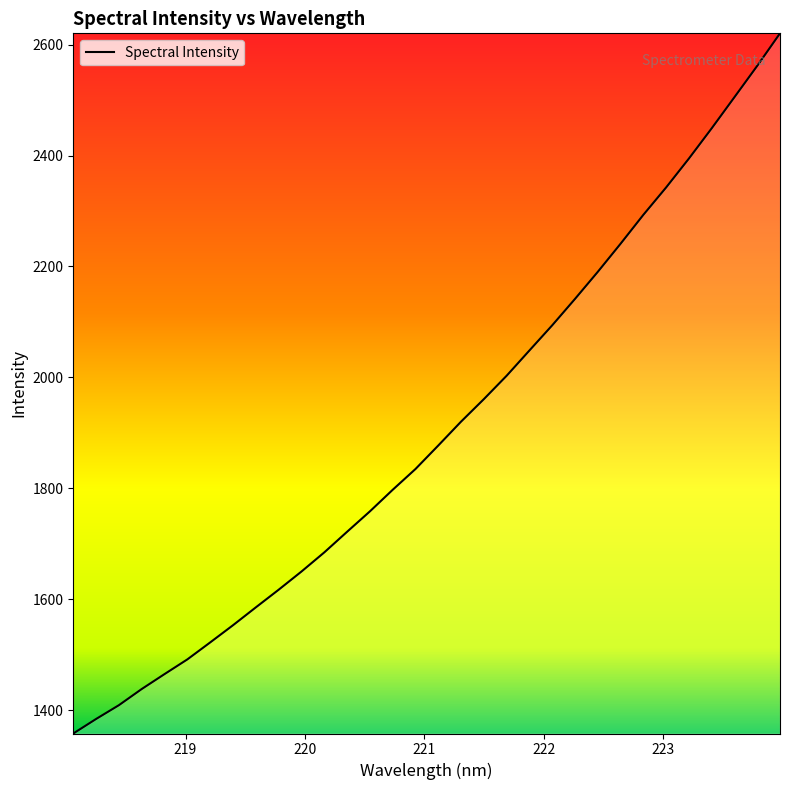

What is the sum of all values?

60908.9